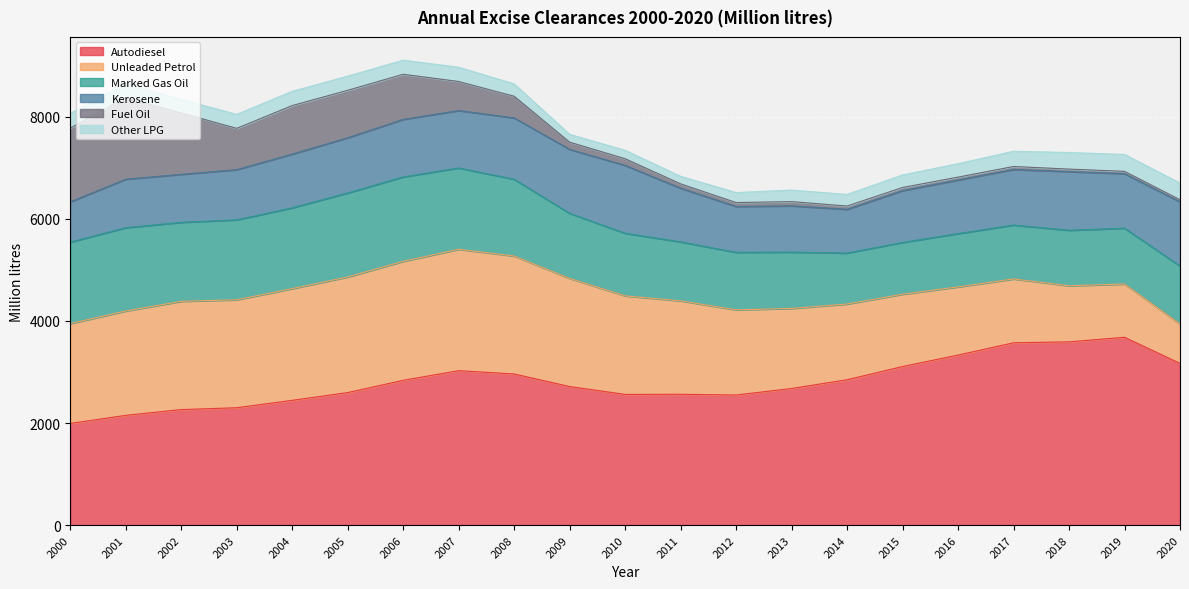

Between 2010 and 2003, which is larger?

2010